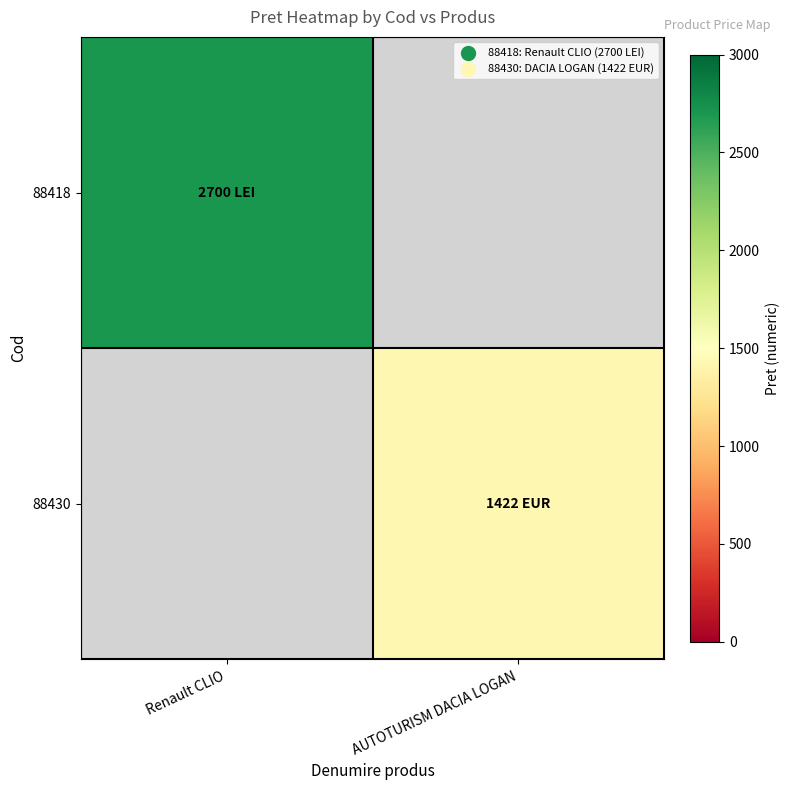

What is the maximum value for 88418?

2700.0